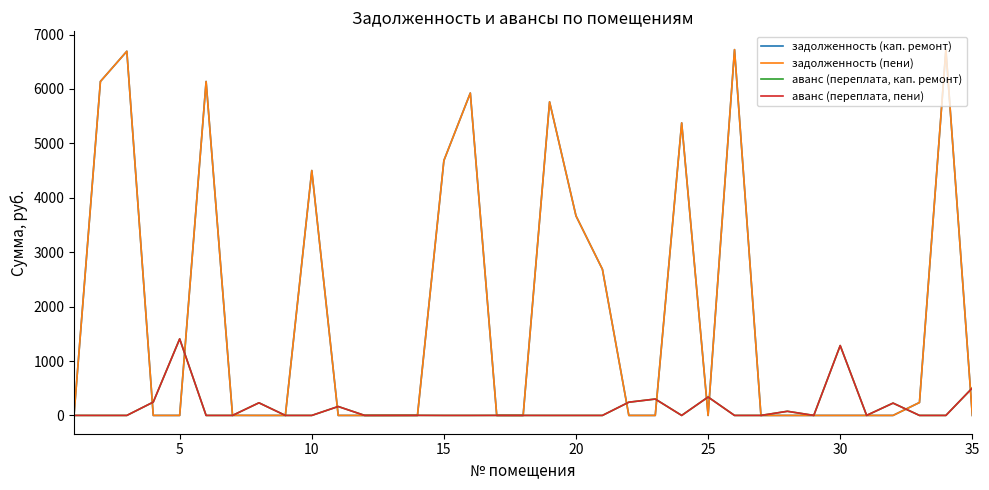

Reading left to right, what are all the values shown in this chart?

задолженность (кап. ремонт): 0.0	6138.4	6693.7	0.0	0.0	6138.4	1.0	0.0	0.2	4501.4	0.0	0.0	0.0	0.0	4685.2	5925.5	0.0	0.0	5763.8	3668.0	2686.3	0.0	0.0	5376.9	0.0	6723.7	0.0	0.0	0.0	0.0	0.0	0.0	237.6	6723.7	0.0
задолженность (пени): 0.0	6138.4	6693.7	0.0	0.0	6138.4	1.0	0.0	0.2	4501.4	0.0	0.0	0.0	0.0	4685.2	5925.5	0.0	0.0	5763.8	3668.0	2686.3	0.0	0.0	5376.9	0.0	6723.7	0.0	0.0	0.0	0.0	0.0	0.0	237.6	6723.7	0.0
аванс (переплата, кап. ремонт): 0.3	0.0	0.0	245.1	1406.8	0.0	0.0	232.0	0.0	0.0	164.0	0.3	0.8	1.4	0.0	0.0	0.9	0.4	0.0	0.0	0.0	243.2	301.1	0.0	338.2	0.0	0.2	76.0	0.5	1284.3	1.1	226.5	0.0	0.0	504.5
аванс (переплата, пени): 0.3	0.0	0.0	245.1	1406.8	0.0	0.0	232.0	0.0	0.0	164.0	0.3	0.8	1.4	0.0	0.0	0.9	0.4	0.0	0.0	0.0	243.2	301.1	0.0	338.2	0.0	0.2	76.0	0.5	1284.3	1.1	226.5	0.0	0.0	504.5